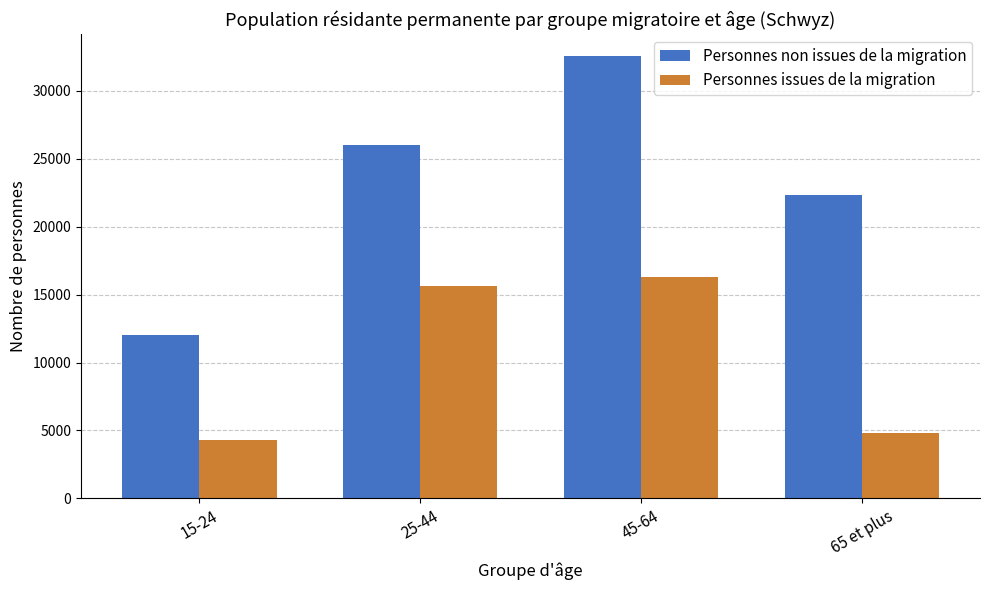

Which series has the widest spread of values?

Personnes non issues de la migration